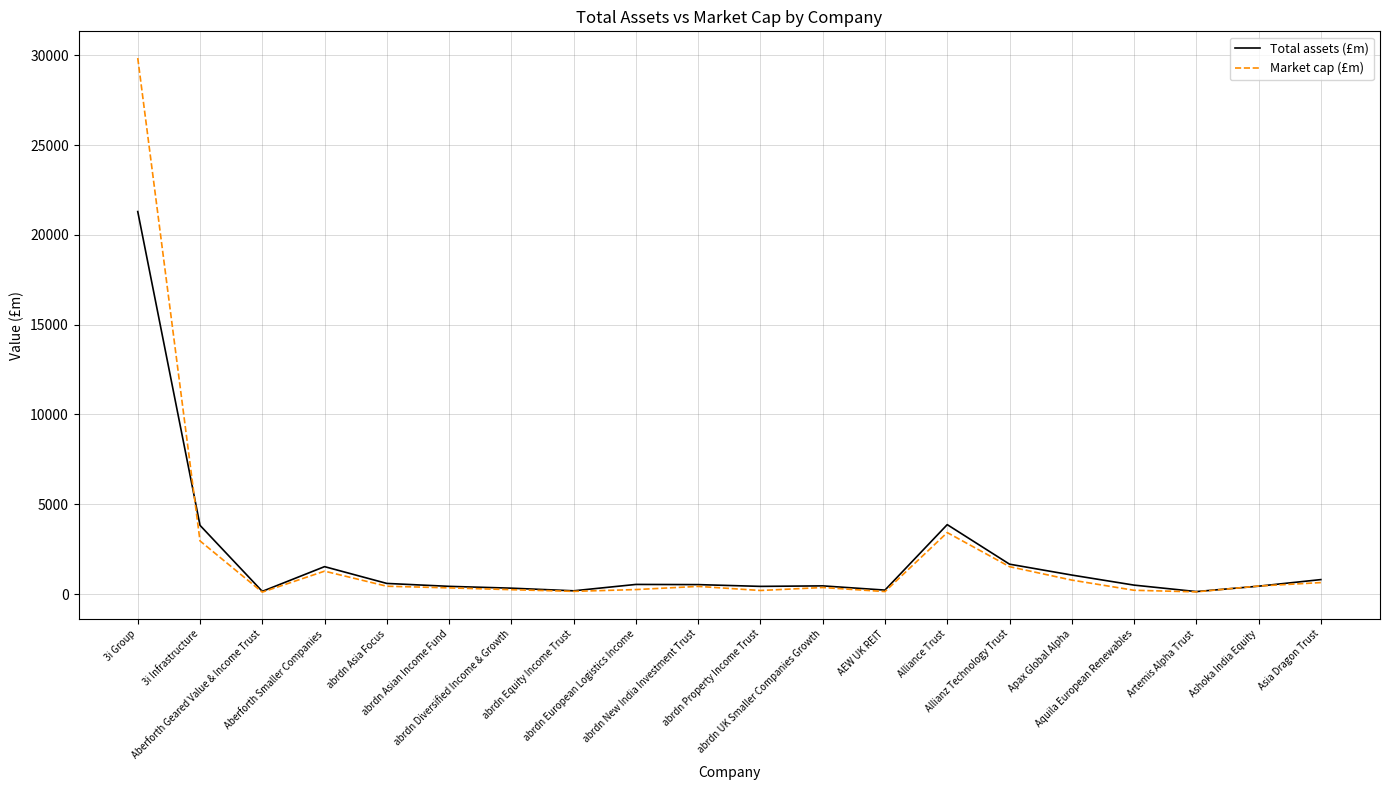

At which category is the sum across all series the highest?

3i Group